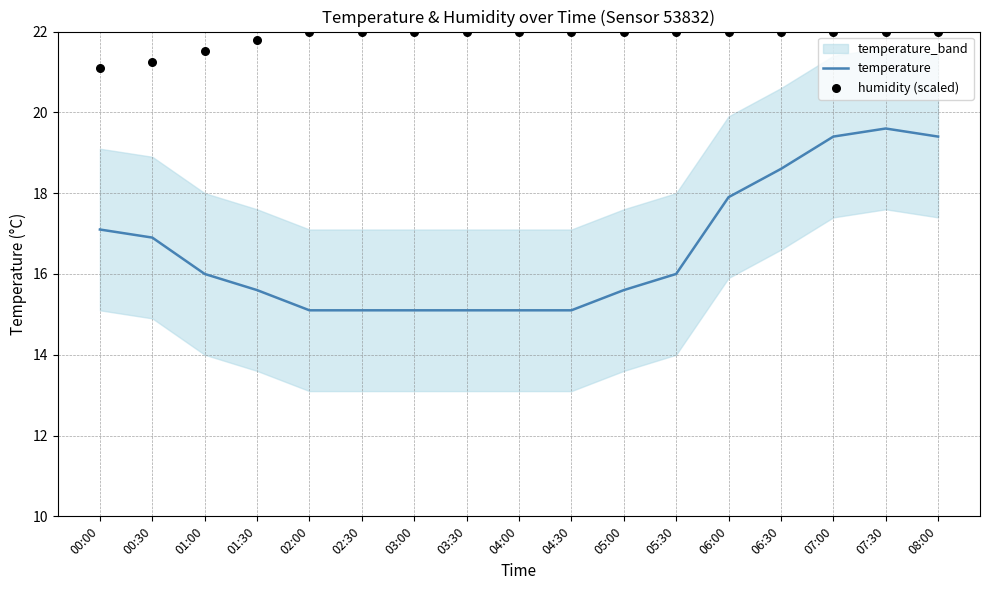

At how many categories does at least one series exceed 17?

17